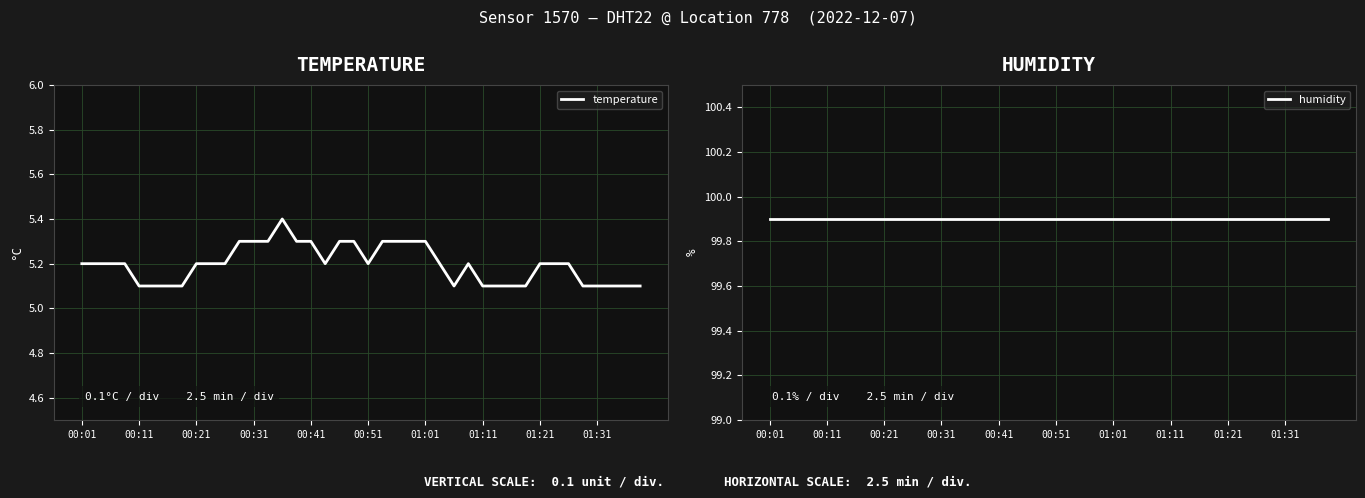

What is the lowest value of the temperature series?

5.1